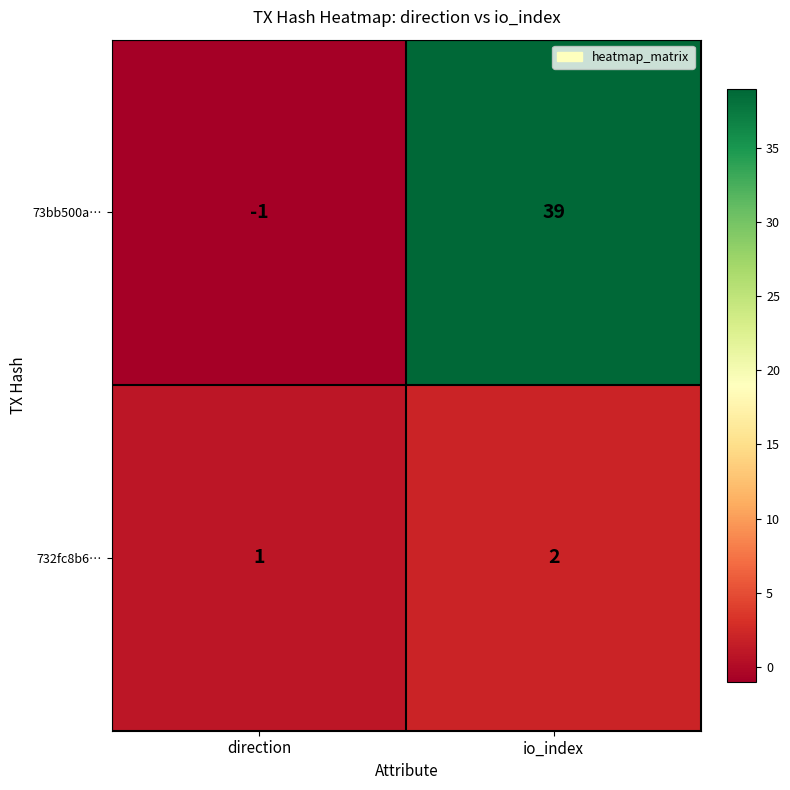

At how many categories does at least one series exceed 26?

1